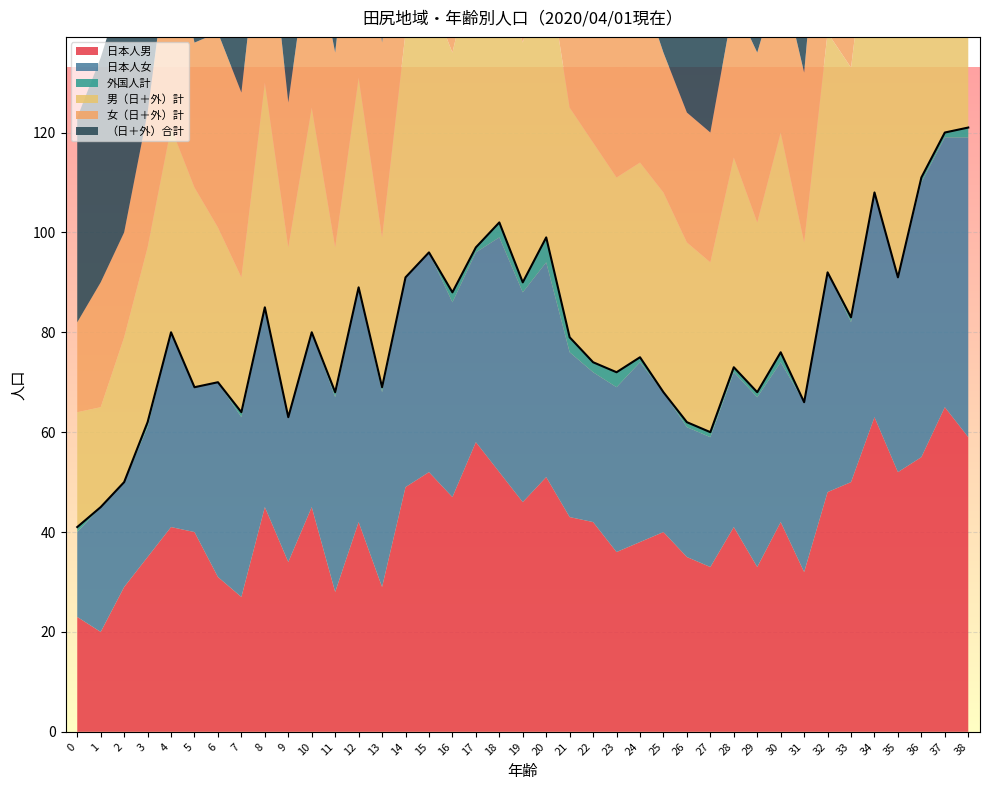

List the labels in order of 男（日＋外）計 value, smallest first.

1, 0, 7, 2, 11, 13, 6, 31, 9, 27, 29, 3, 26, 23, 24, 5, 25, 4, 12, 28, 22, 30, 8, 10, 21, 16, 19, 32, 14, 33, 15, 35, 18, 20, 36, 17, 38, 34, 37